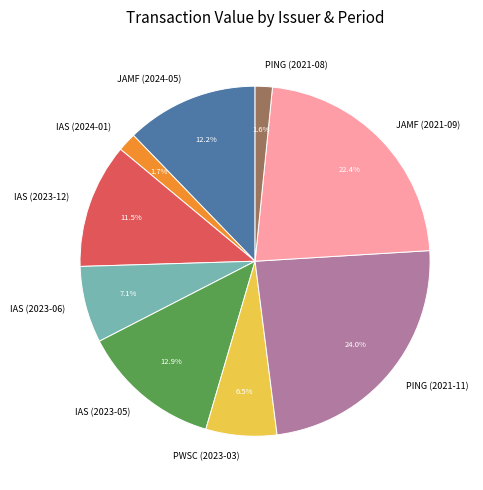

Is there any slice that represents more than half of the pie?

No